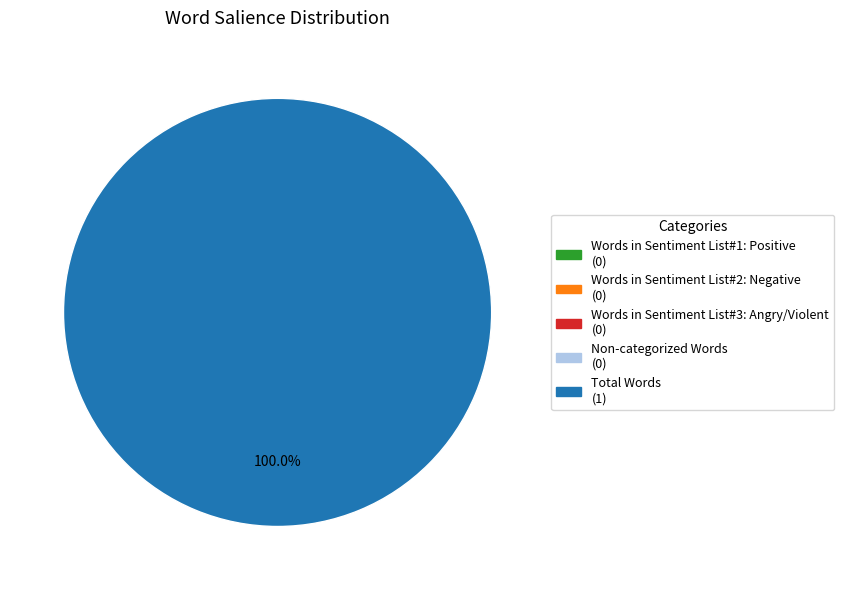

Which category accounts for the majority?

Total Words